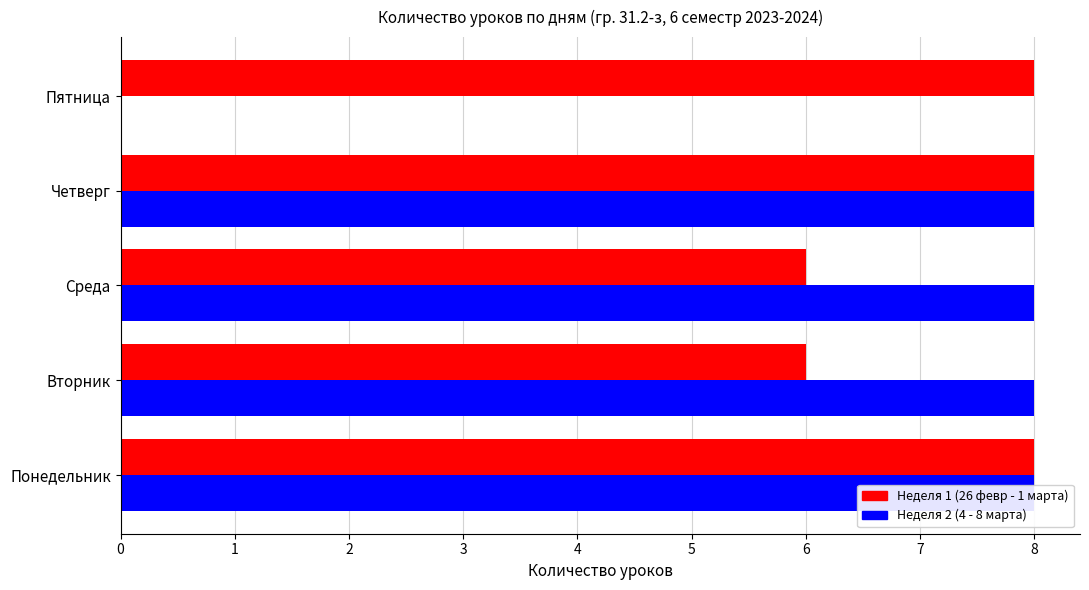

Which series changed the most between Понедельник and Пятница?

Неделя 2 (4 - 8 марта)